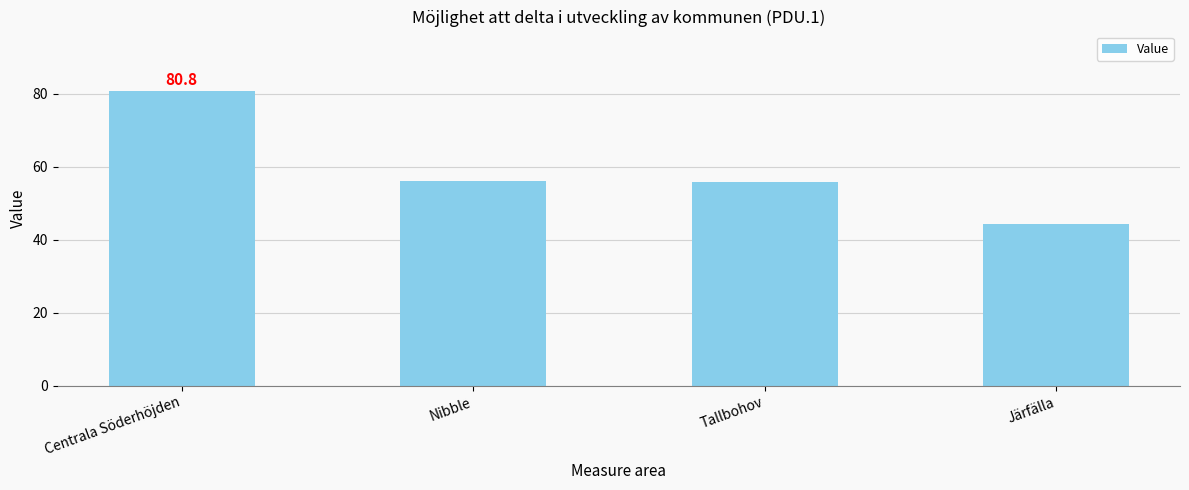

Reading left to right, transcribe all the data shown in this chart.

Centrala Söderhöjden=80.8	Nibble=56.1	Tallbohov=55.7	Järfälla=44.3